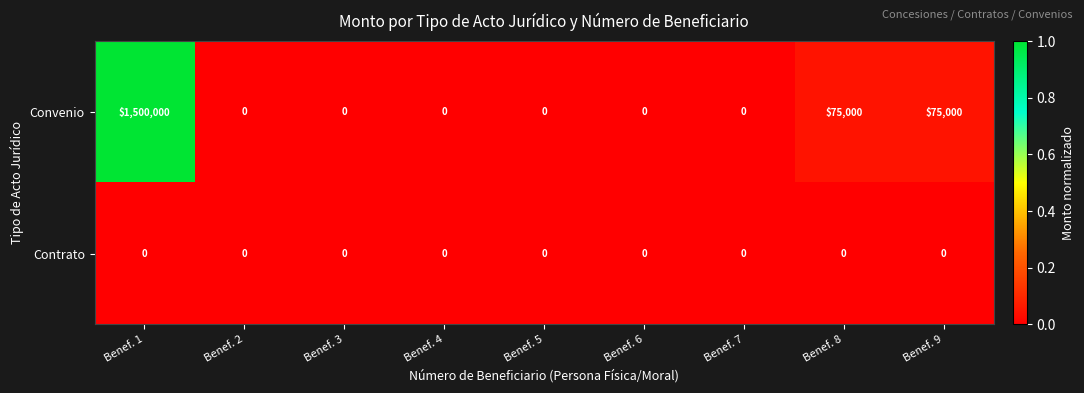

What is the sum of the Convenio values at Benef. 1 and Benef. 7?

1500000